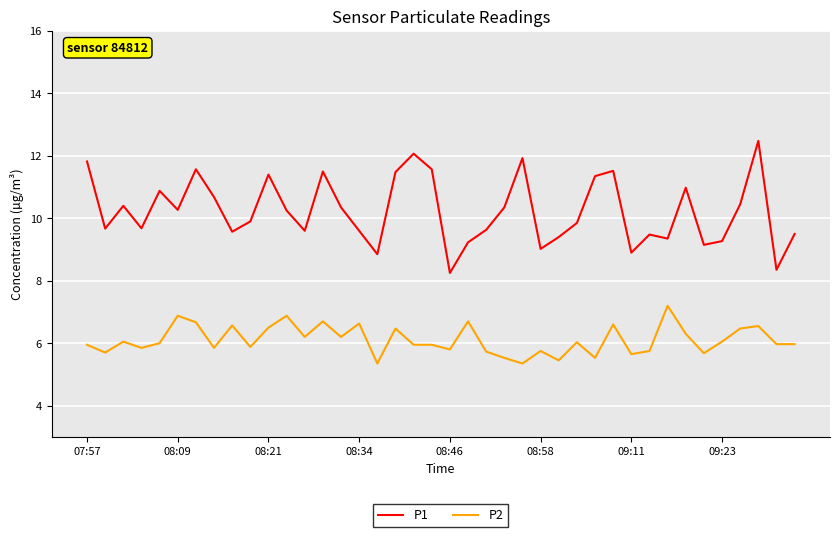

Which series has the largest total across all categories?

P1